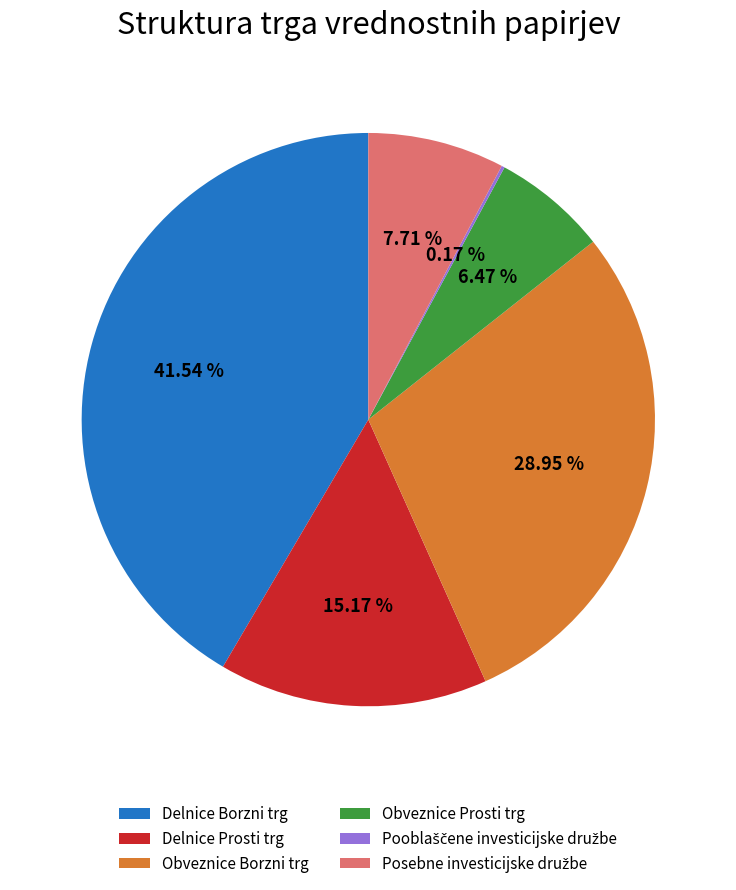

To the nearest percent, what is the difference between the largest and smallest slice percentages?

41%